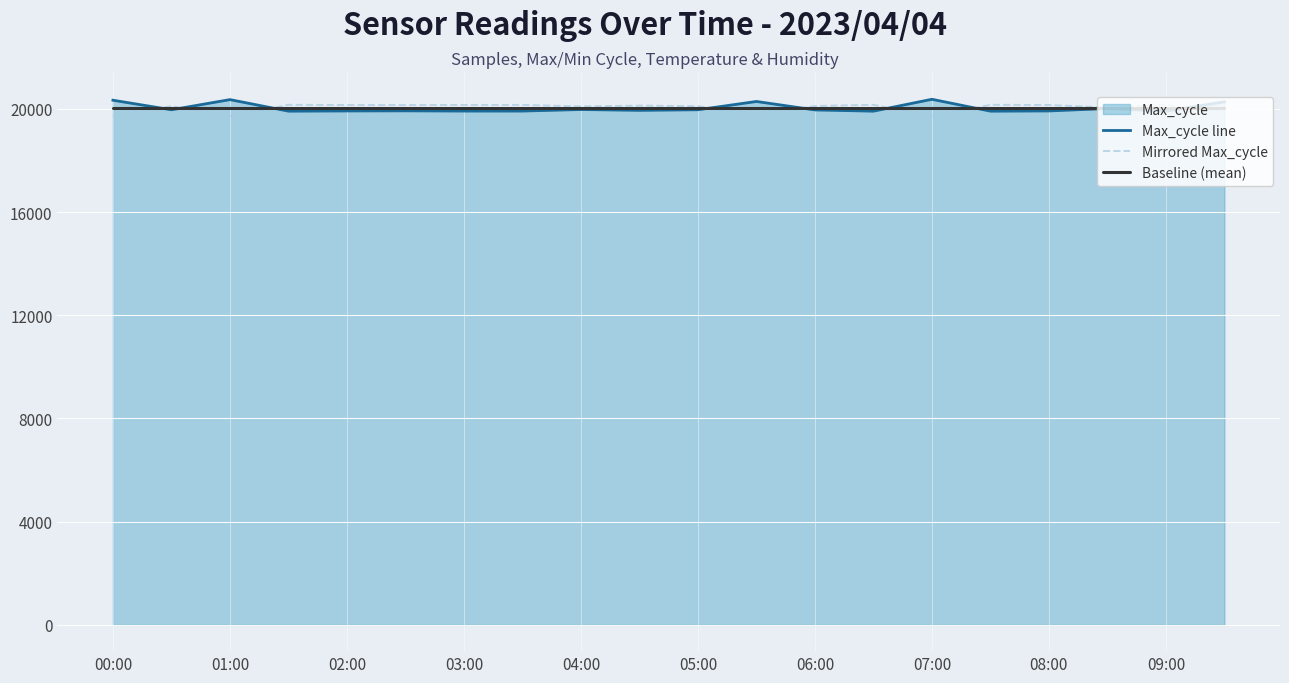

How many data points in Max_cycle line are less than 19959?

10